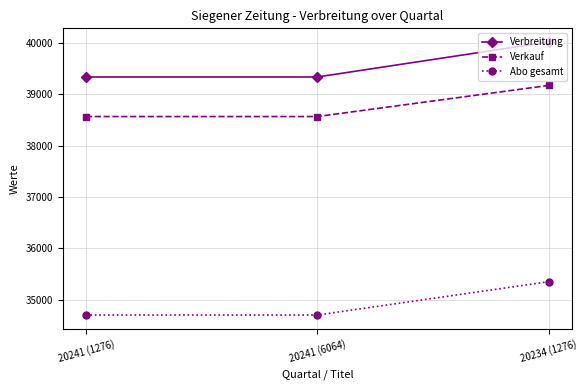

What is the value of the Verkauf point at the 1st from the left?

38568